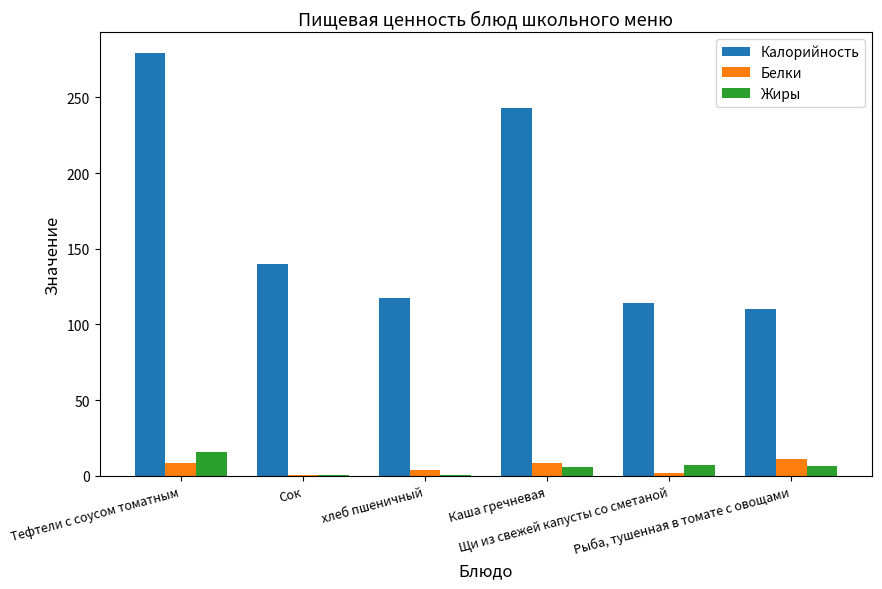

Is the value of Калорийность at Сок greater than the value of Жиры at Тефтели с соусом томатным?

Yes